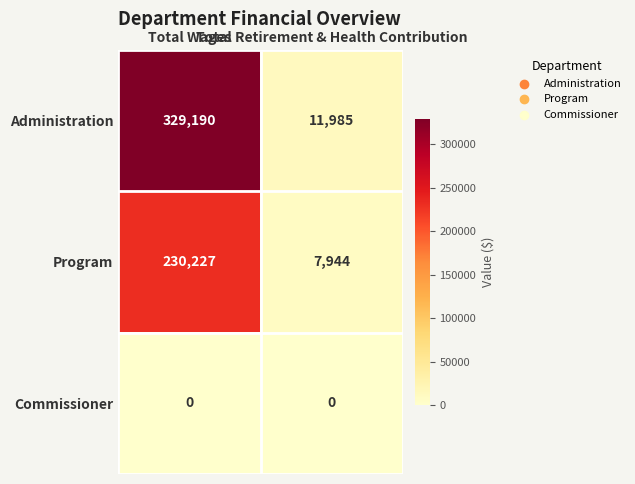

Rank the series by their maximum value, from lowest to highest.

Commissioner, Program, Administration